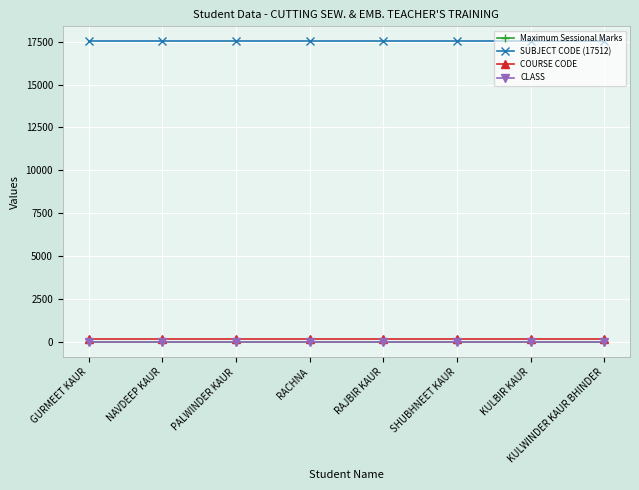

How many lines are shown in the chart?

4